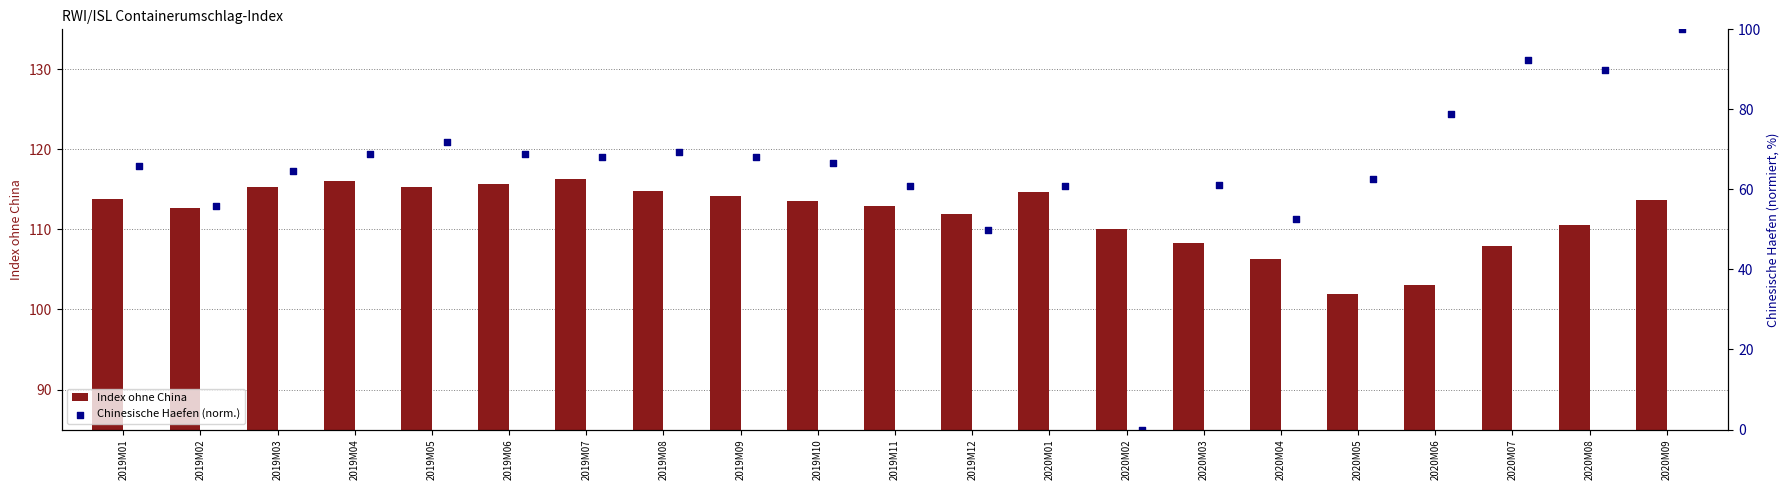

What is the sum of the Index ohne China values at 2019M04 and 2020M06?

219.1